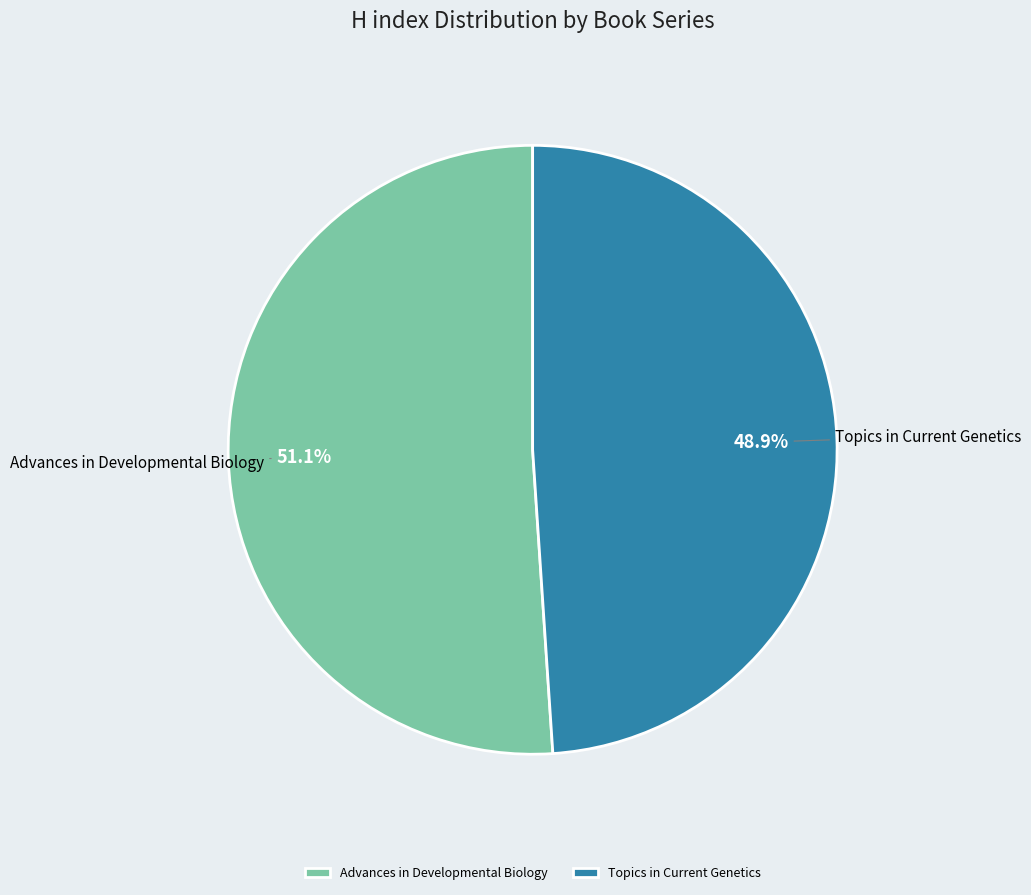

What percentage is the Topics in Current Genetics slice, to the nearest percent?

49%